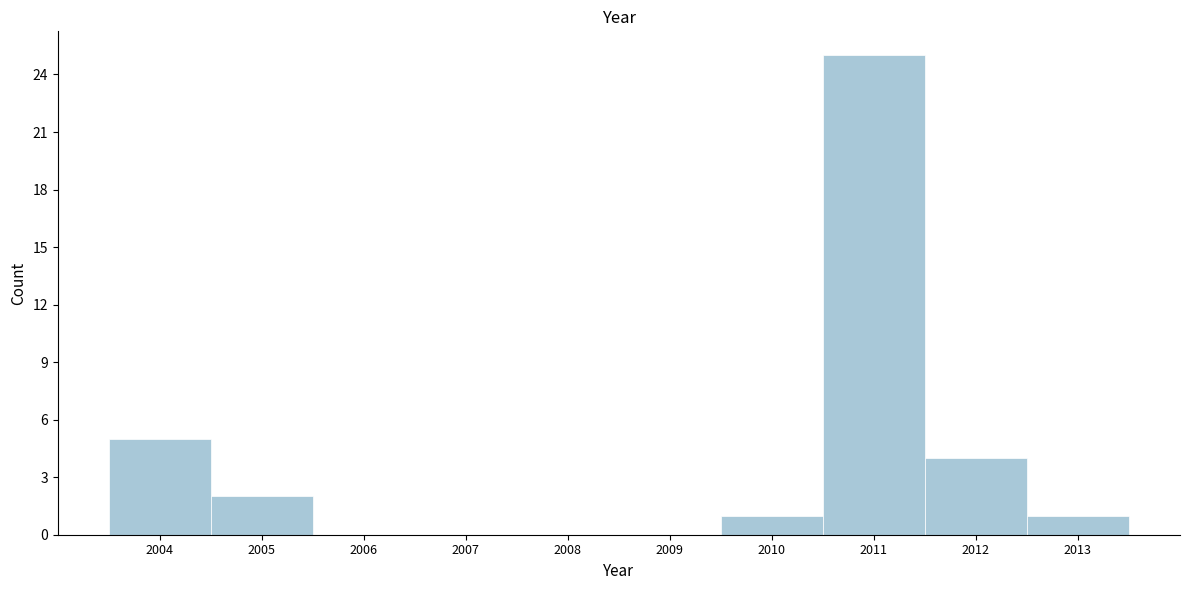

Reading right to left, extract all data points from this chart.

2013=1	2012=4	2011=25	2010=1	2009=0	2008=0	2007=0	2006=0	2005=2	2004=5